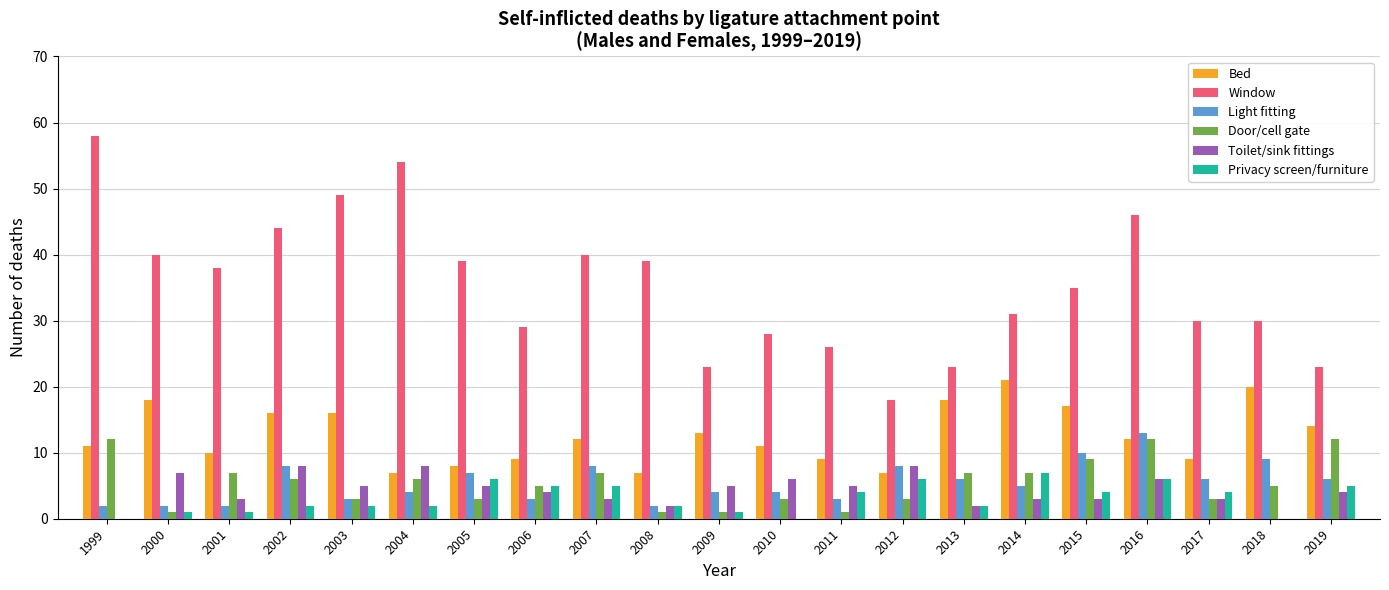

Between 2002 and 2005, which series saw the biggest shift?

Bed